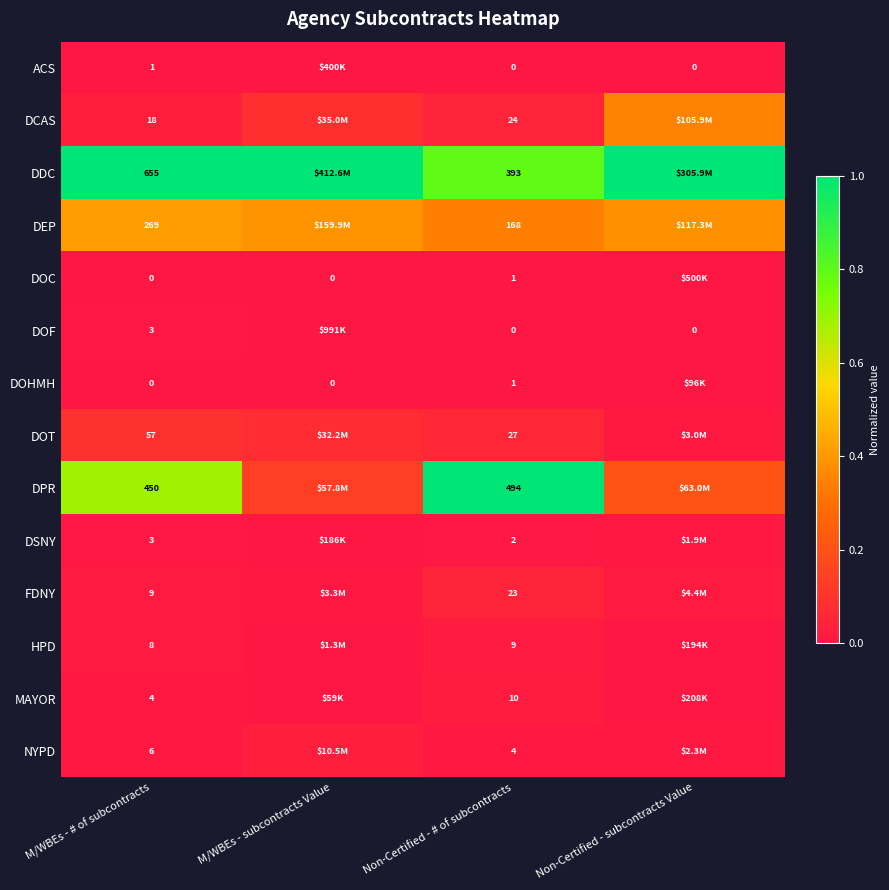

Between Non-Certified - subcontracts Value and Non-Certified - # of subcontracts, which is larger?

Non-Certified - subcontracts Value